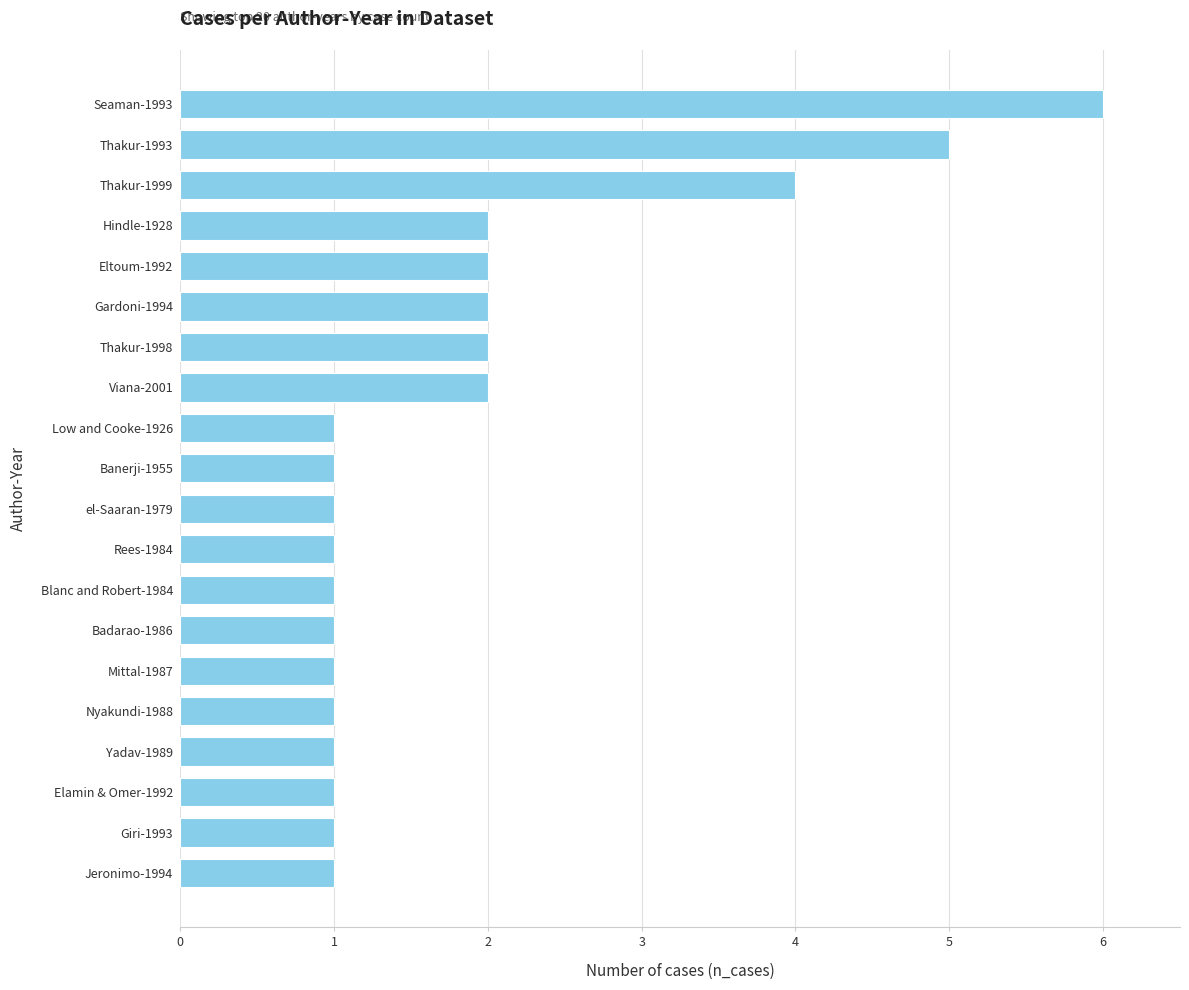

The value at Rees-1984 is 2. True or false?

False